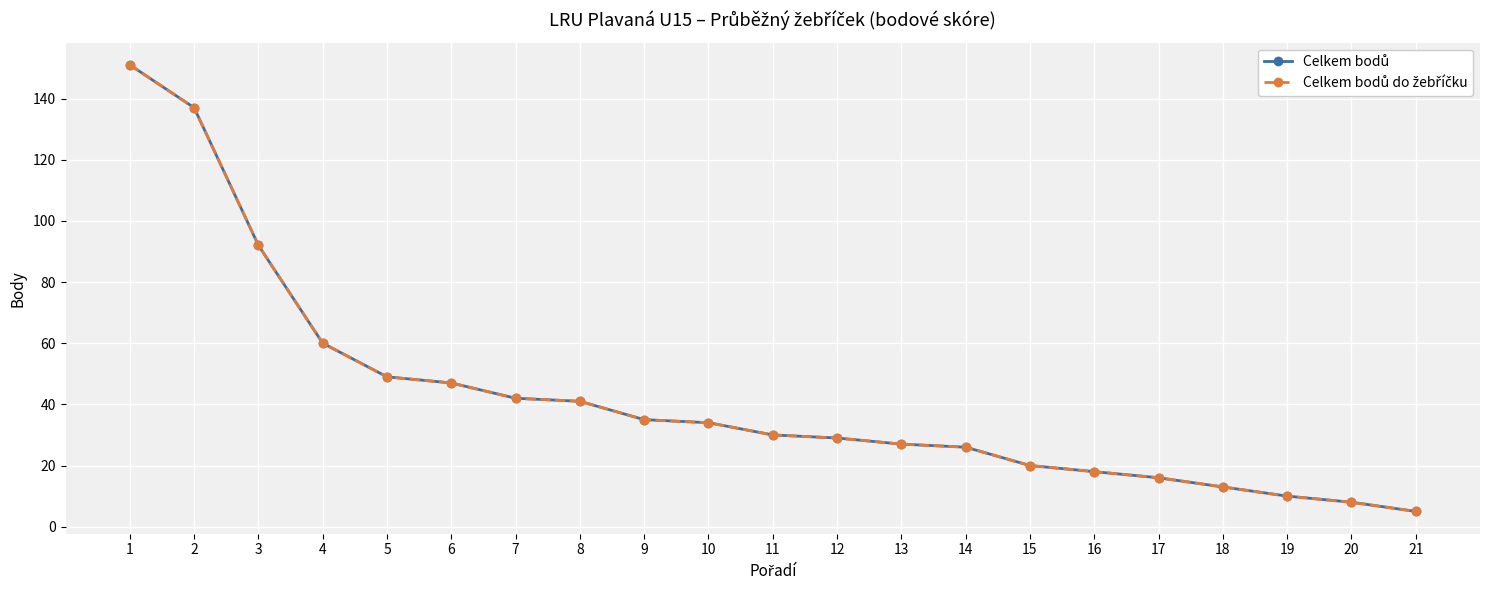

What is the difference between the second highest and minimum values in the Celkem bodů do žebříčku series?

132